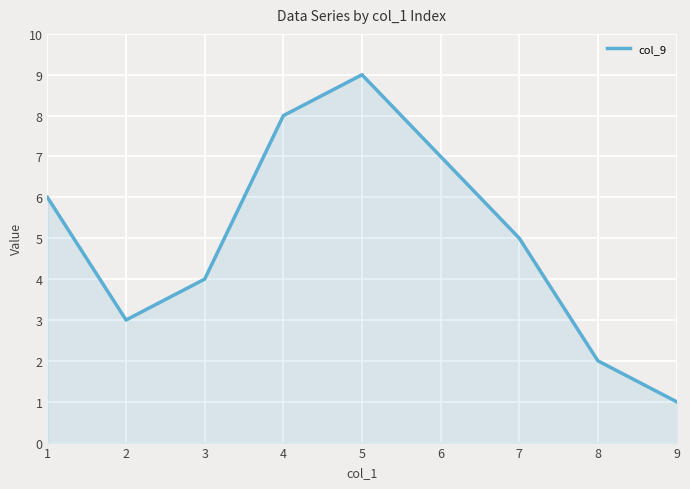

How many lines are shown in the chart?

1